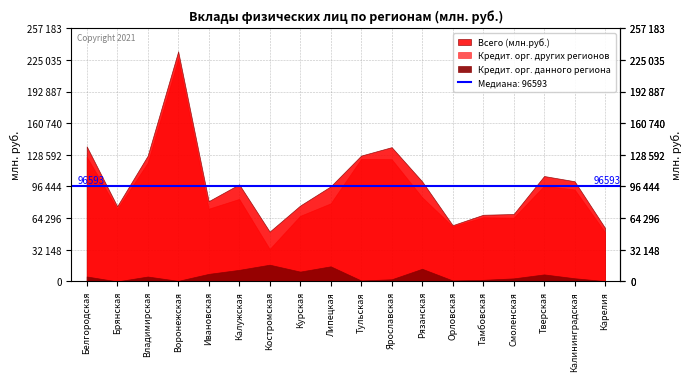

True or false: Всего (млн.руб.) and Кредит. орг. других регионов cross at least once.

False